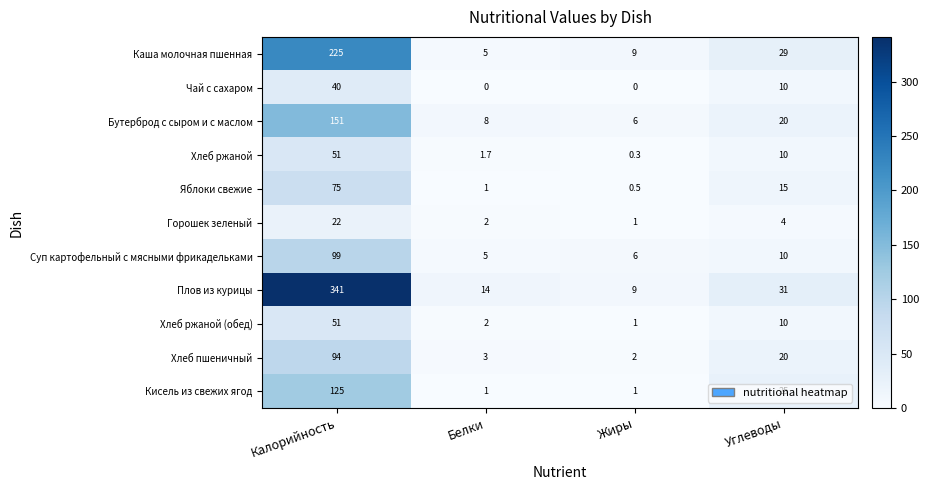

What is the sum of the Чай с сахаром values at Белки and Калорийность?

40.0